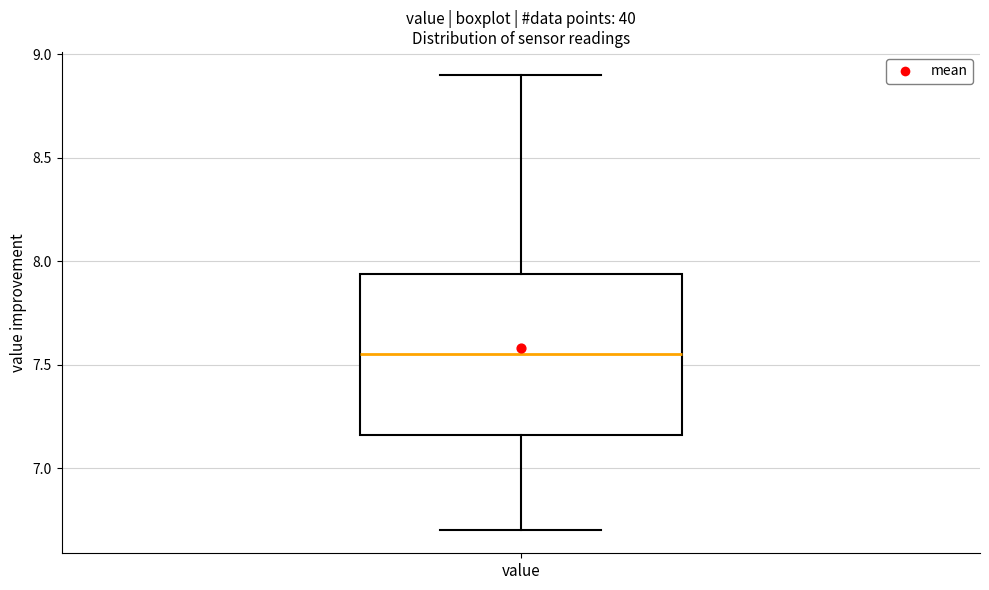

Transcribe this box plot: give where the median line is, the range the box spans, and where the two whiskers end, as read against the y-axis. The values are not printed on the chart, so give them approximately, as read against the axis.

median 7.55, box 7.15 to 7.95, whiskers 6.70 to 8.90